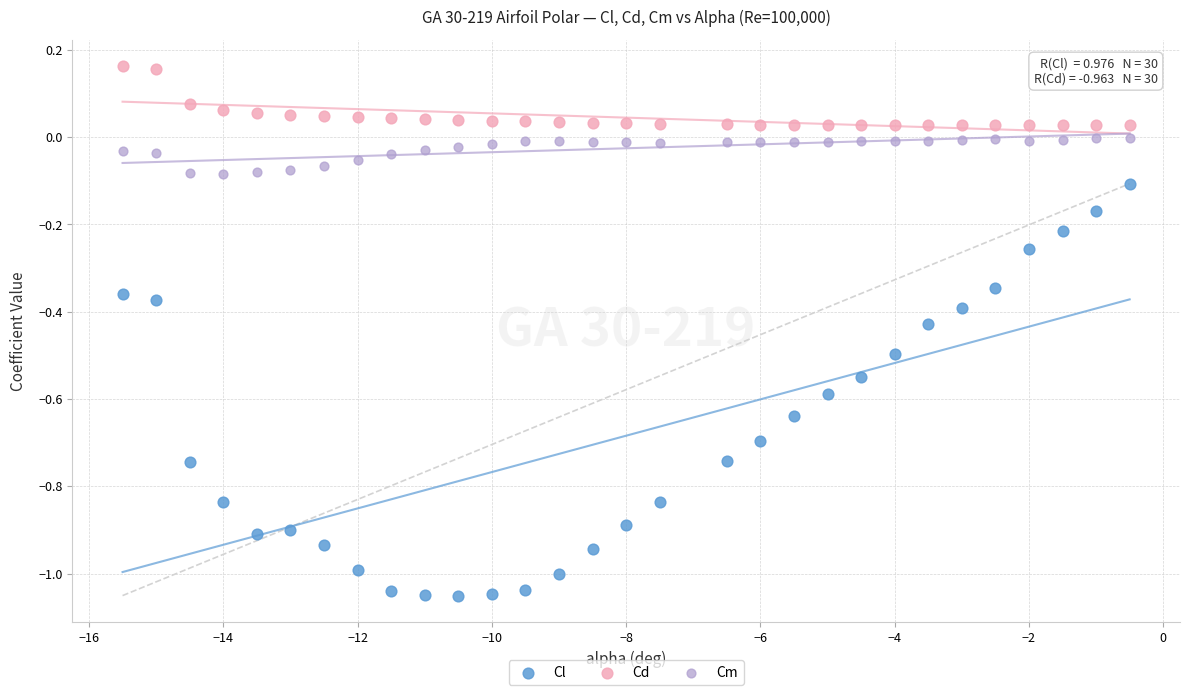

What are all the series names shown in the legend?

Cl, Cd, Cm